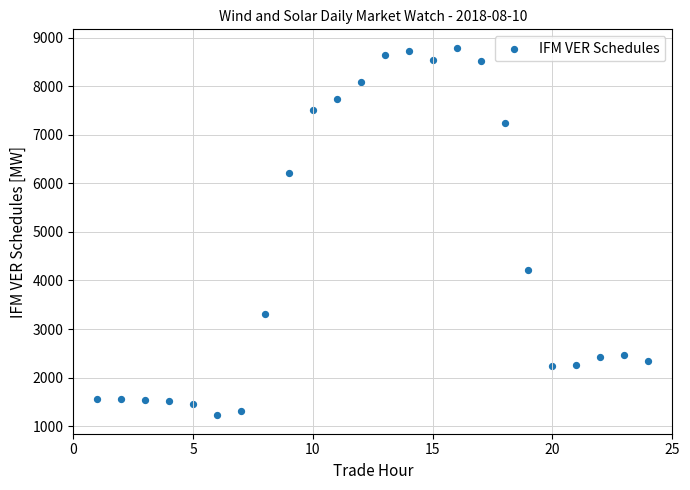

What is the range of X values (max minus min)?

23.0